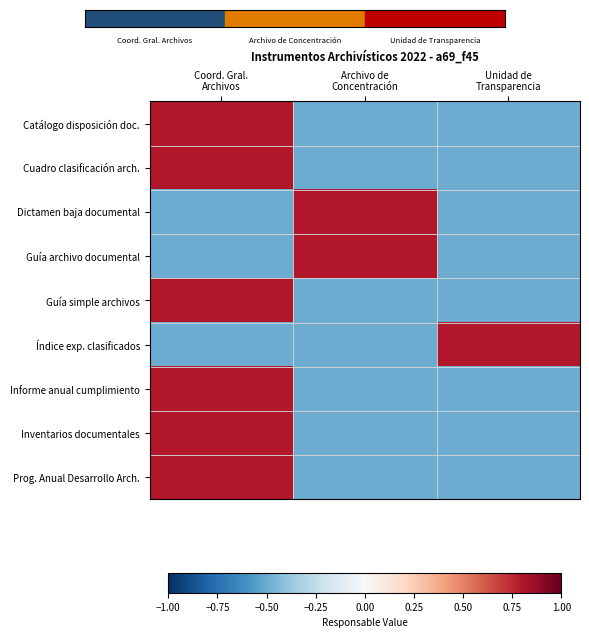

What is the spread (max minus min) of values at Coord. Gral.
Archivos?

1.3